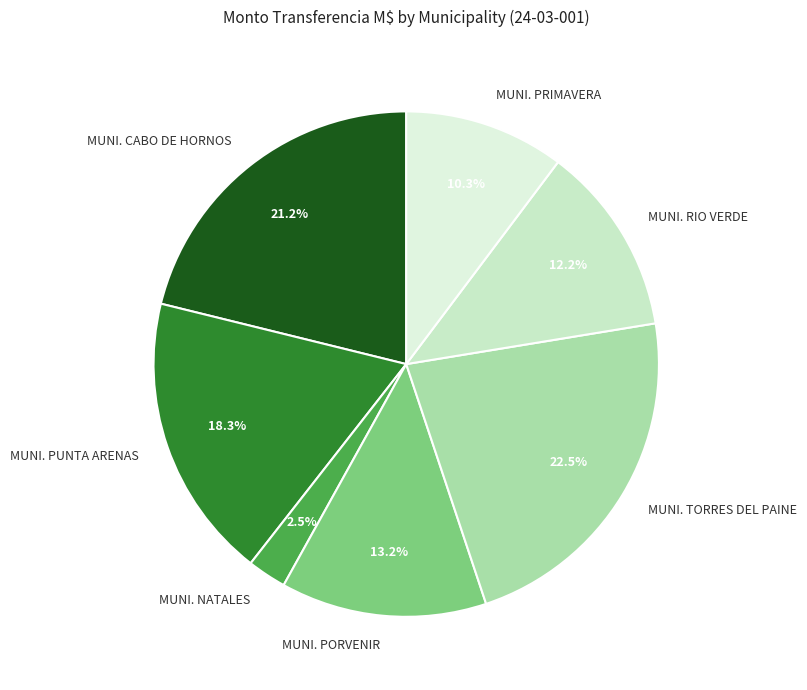

To the nearest percent, what is the combined percentage of MUNI. CABO DE HORNOS and MUNI. NATALES?

24%